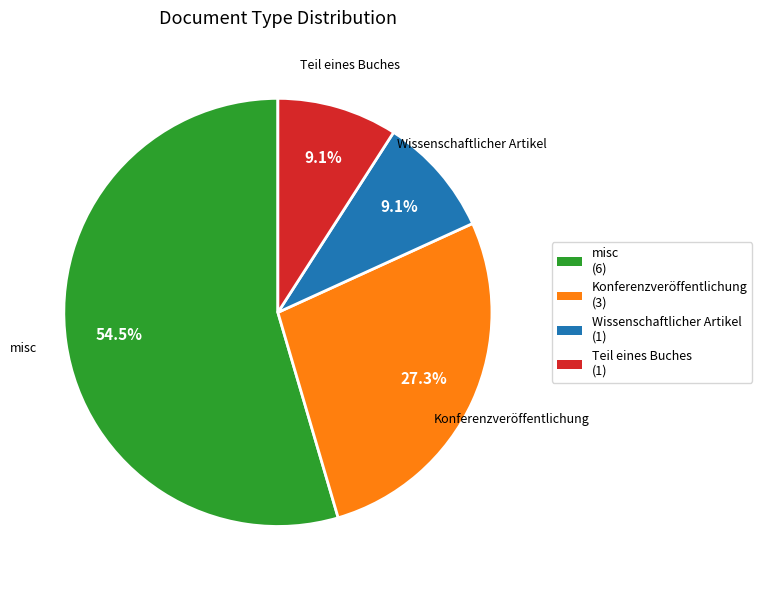

Does any single category account for the majority?

Yes